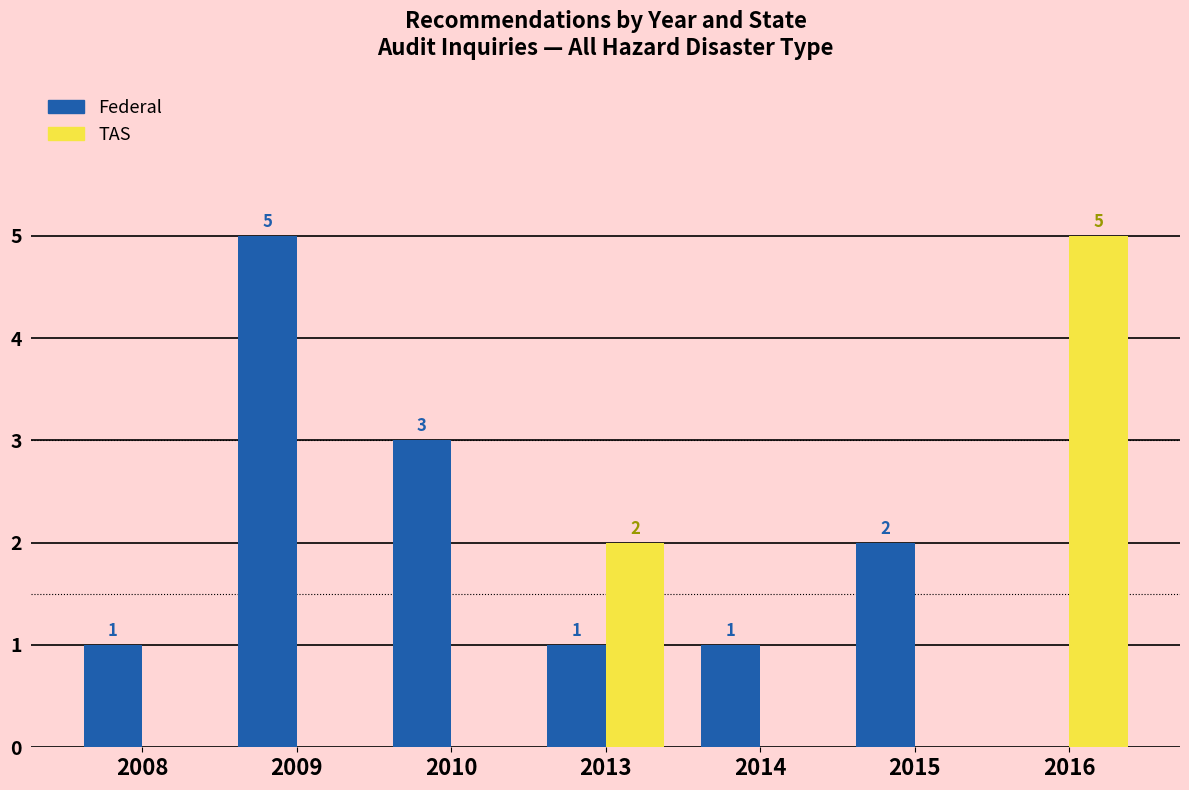

Is it true that TAS equals 0 at 2015?

True